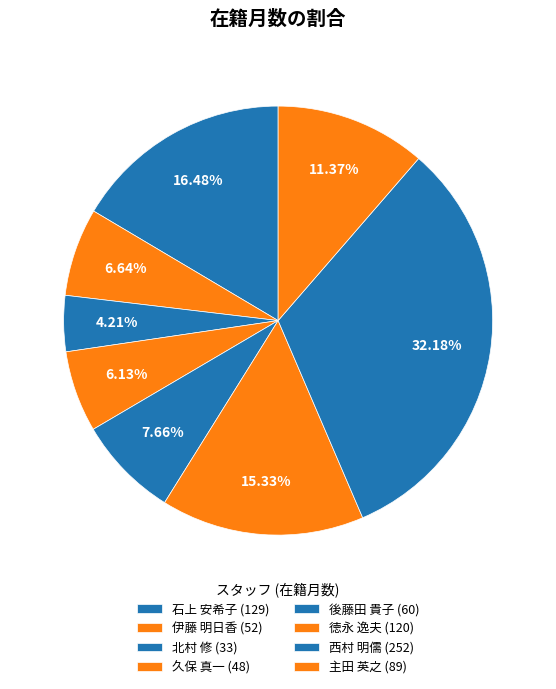

How many segments does this pie chart have?

8